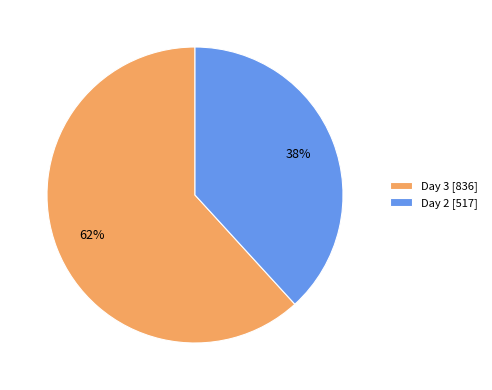

True or false: Day 3 accounts for 75% of the total.

False